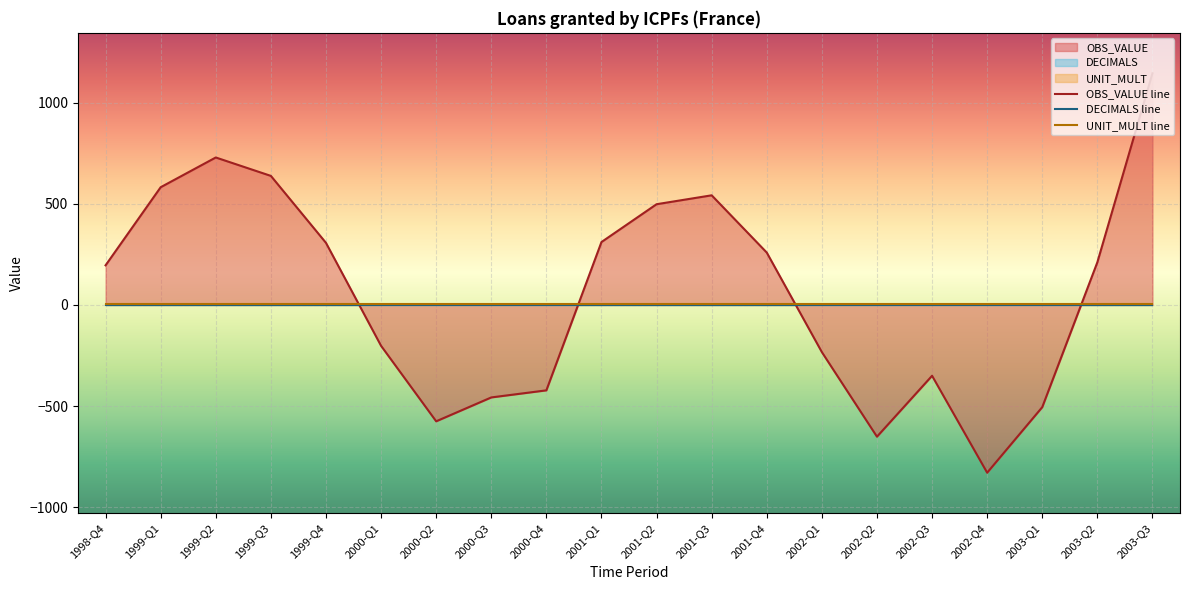

Where do UNIT_MULT and OBS_VALUE first cross each other?

1999-Q4 and 2000-Q1